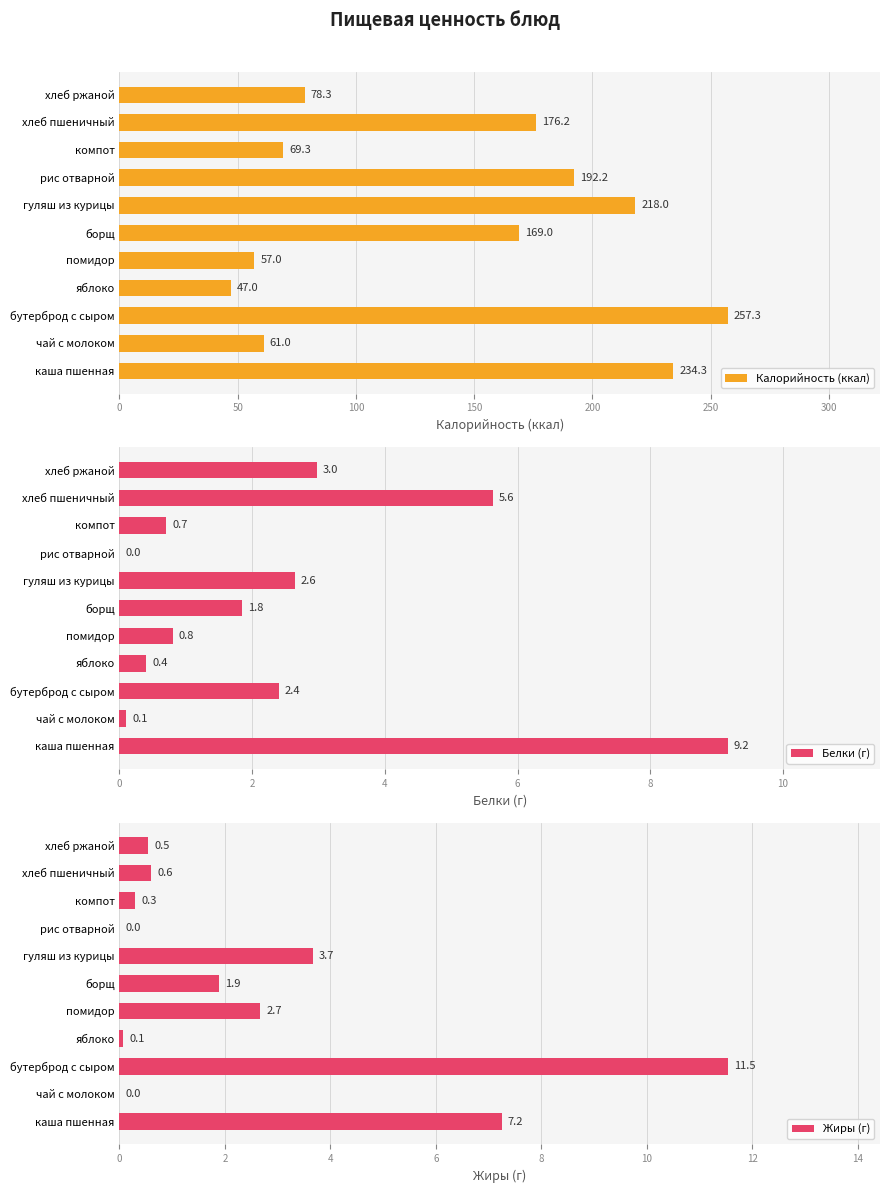

Rank the categories by Калорийность (ккал) value from lowest to highest.

яблоко, помидор, чай с молоком, компот, хлеб ржаной, борщ, хлеб пшеничный, рис отварной, гуляш из курицы, каша пшенная, бутерброд с сыром